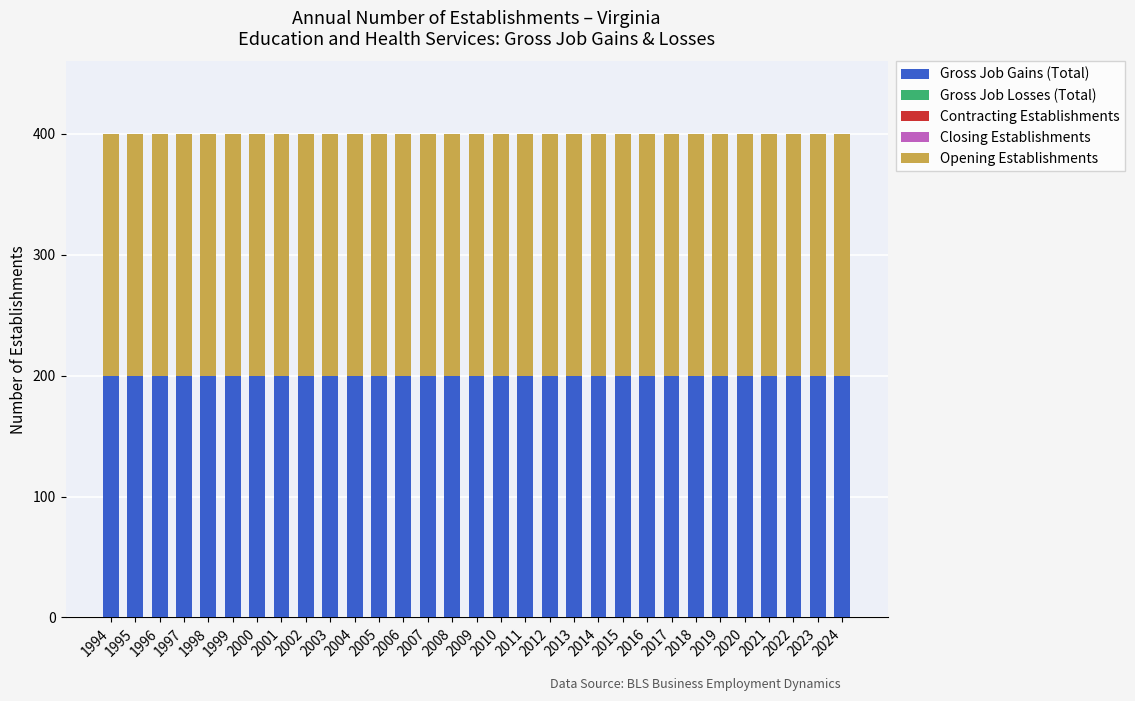

Reading left to right, extract all data points from this chart.

Gross Job Gains (Total): 1994=200	1995=200	1996=200	1997=200	1998=200	1999=200	2000=200	2001=200	2002=200	2003=200	2004=200	2005=200	2006=200	2007=200	2008=200	2009=200	2010=200	2011=200	2012=200	2013=200	2014=200	2015=200	2016=200	2017=200	2018=200	2019=200	2020=200	2021=200	2022=200	2023=200	2024=200
Gross Job Losses (Total): 1994=0	1995=0	1996=0	1997=0	1998=0	1999=0	2000=0	2001=0	2002=0	2003=0	2004=0	2005=0	2006=0	2007=0	2008=0	2009=0	2010=0	2011=0	2012=0	2013=0	2014=0	2015=0	2016=0	2017=0	2018=0	2019=0	2020=0	2021=0	2022=0	2023=0	2024=0
Contracting Establishments: 1994=0	1995=0	1996=0	1997=0	1998=0	1999=0	2000=0	2001=0	2002=0	2003=0	2004=0	2005=0	2006=0	2007=0	2008=0	2009=0	2010=0	2011=0	2012=0	2013=0	2014=0	2015=0	2016=0	2017=0	2018=0	2019=0	2020=0	2021=0	2022=0	2023=0	2024=0
Closing Establishments: 1994=0	1995=0	1996=0	1997=0	1998=0	1999=0	2000=0	2001=0	2002=0	2003=0	2004=0	2005=0	2006=0	2007=0	2008=0	2009=0	2010=0	2011=0	2012=0	2013=0	2014=0	2015=0	2016=0	2017=0	2018=0	2019=0	2020=0	2021=0	2022=0	2023=0	2024=0
Opening Establishments: 1994=200	1995=200	1996=200	1997=200	1998=200	1999=200	2000=200	2001=200	2002=200	2003=200	2004=200	2005=200	2006=200	2007=200	2008=200	2009=200	2010=200	2011=200	2012=200	2013=200	2014=200	2015=200	2016=200	2017=200	2018=200	2019=200	2020=200	2021=200	2022=200	2023=200	2024=200